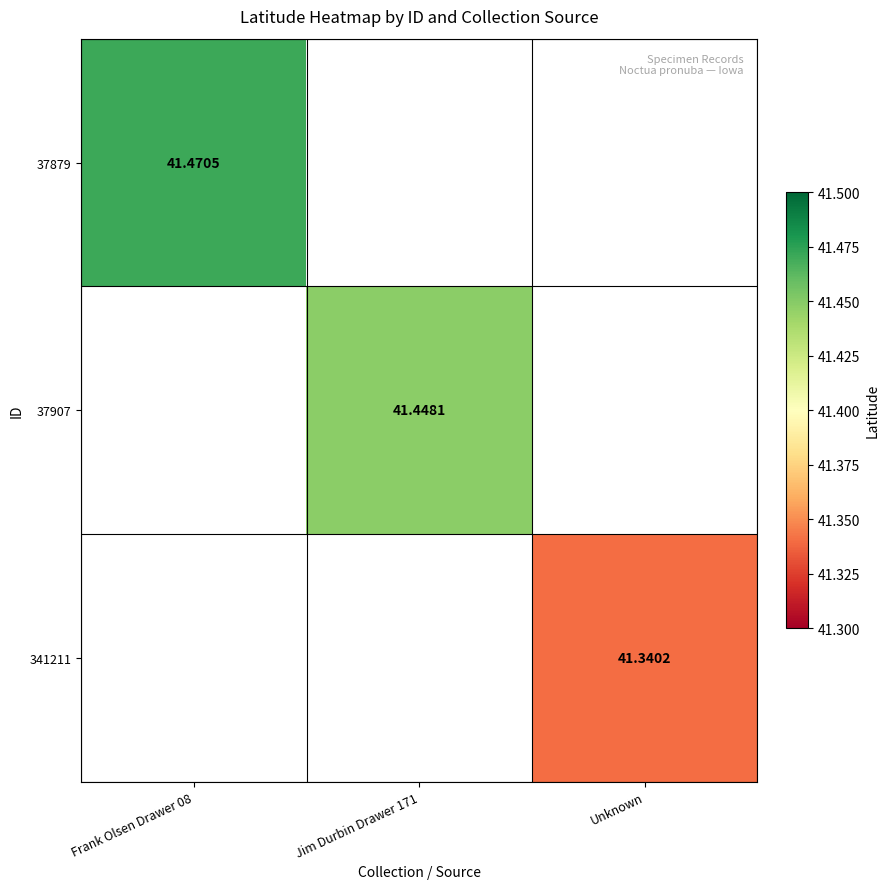

Rank the series by their average value, from highest to lowest.

37879, 37907, 341211